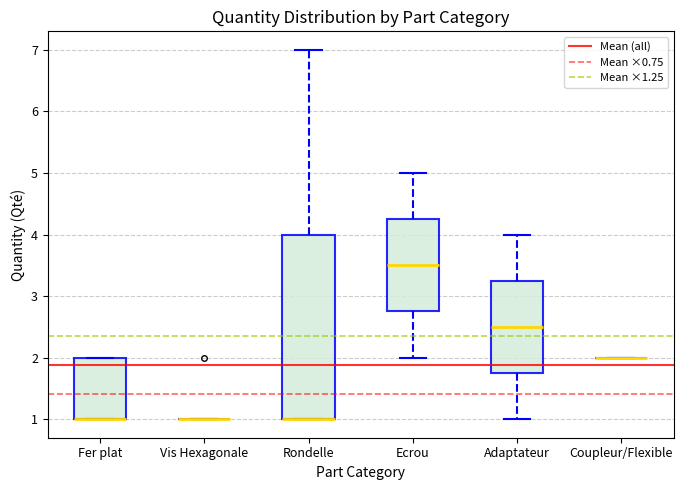

Reading left to right, read every box against the y-axis: the position of its median line, the range the box covers, and the ends of its whiskers. The values are not printed on the chart, so give them approximately, as read against the axis.

Fer plat: median 1.0 (drawn on the box's lower edge), box 1.0 to 2.0, whiskers 1.0 to 2.0
Vis Hexagonale: box collapsed to a line at 1.0, whiskers 1.0 to 1.0
Rondelle: median 1.0 (drawn on the box's lower edge), box 1.0 to 4.0, whiskers 1.0 to 7.0
Ecrou: median 3.5, box 2.8 to 4.3, whiskers 2.0 to 5.0
Adaptateur: median 2.5, box 1.8 to 3.3, whiskers 1.0 to 4.0
Coupleur/Flexible: box collapsed to a line at 2.0, whiskers 2.0 to 2.0